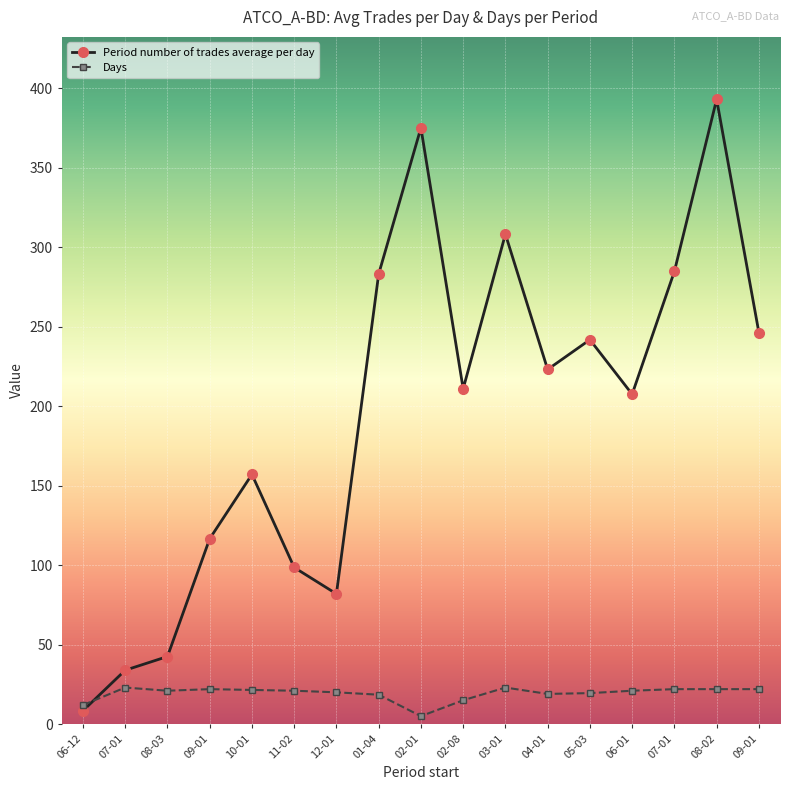

True or false: Days has more than 2 interior local peaks.

True